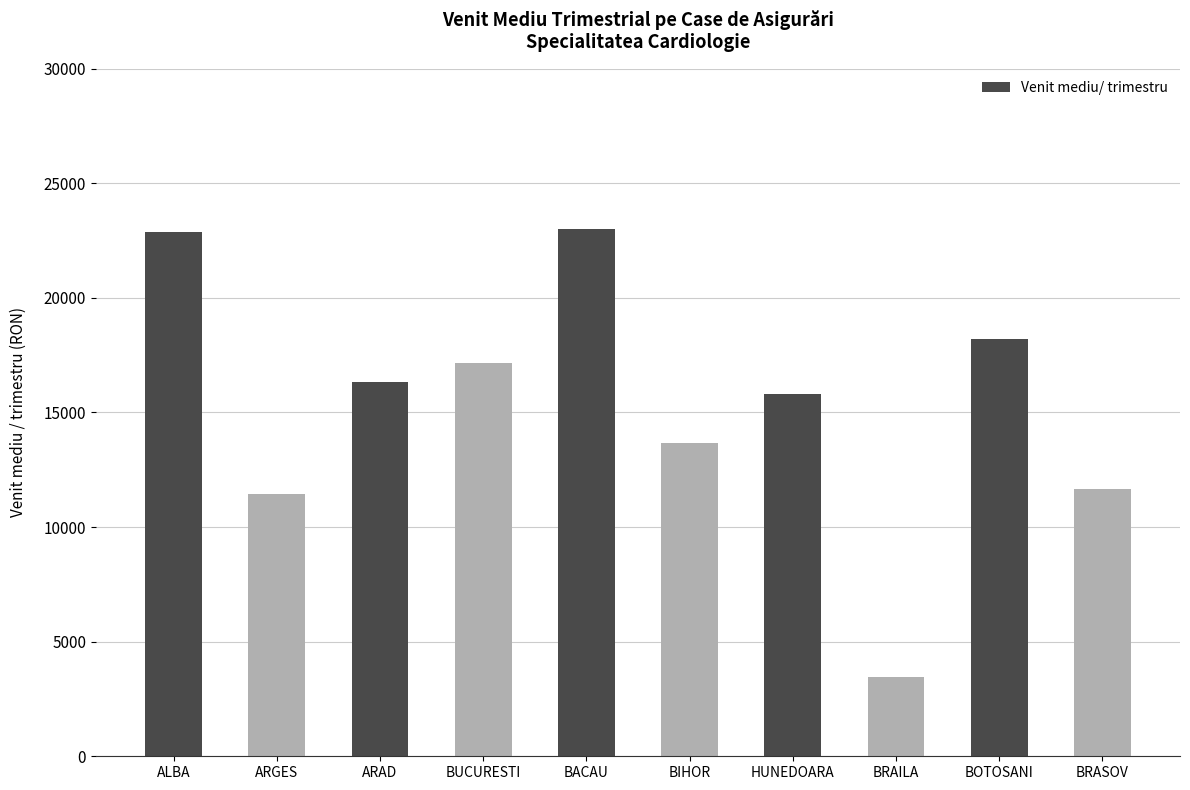

What is the approximate value at ALBA?

22871.8